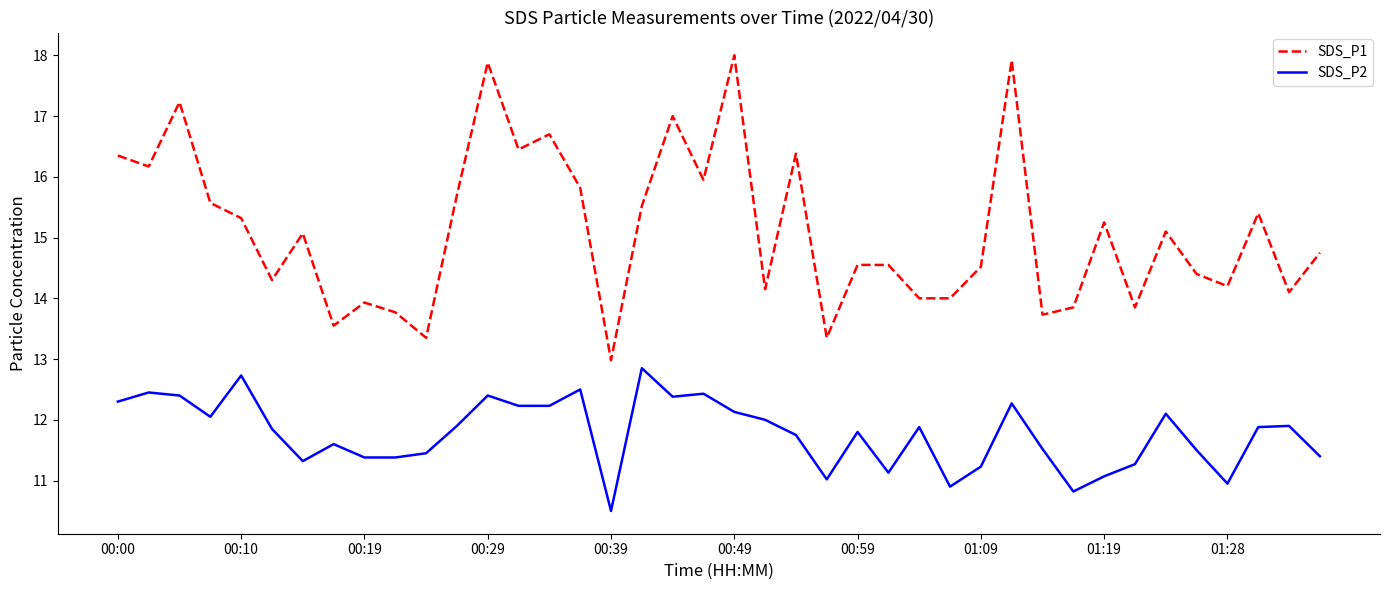

Which series has the widest spread of values?

SDS_P1